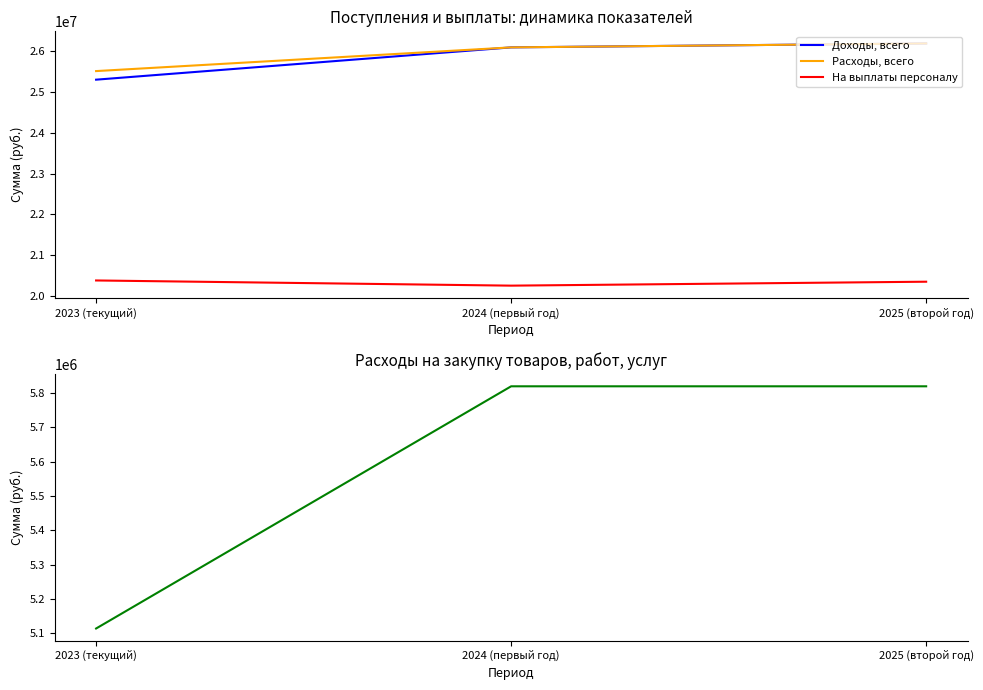

What is the difference between the maximum and minimum values in the Расходы на закупку товаров series?

706119.2